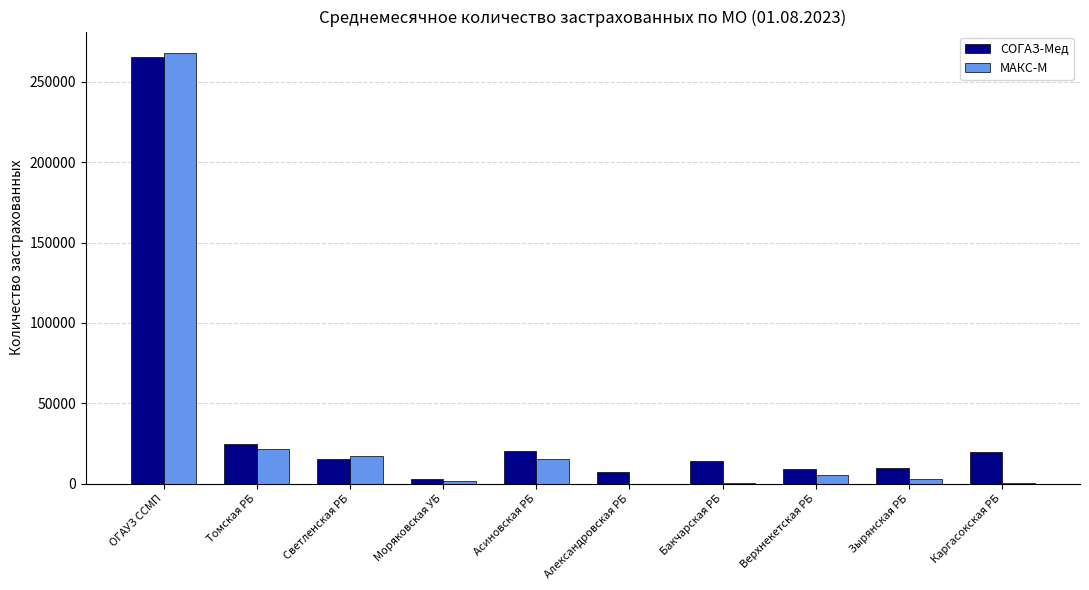

What is the average value of the СОГАЗ-Мед series?

38990